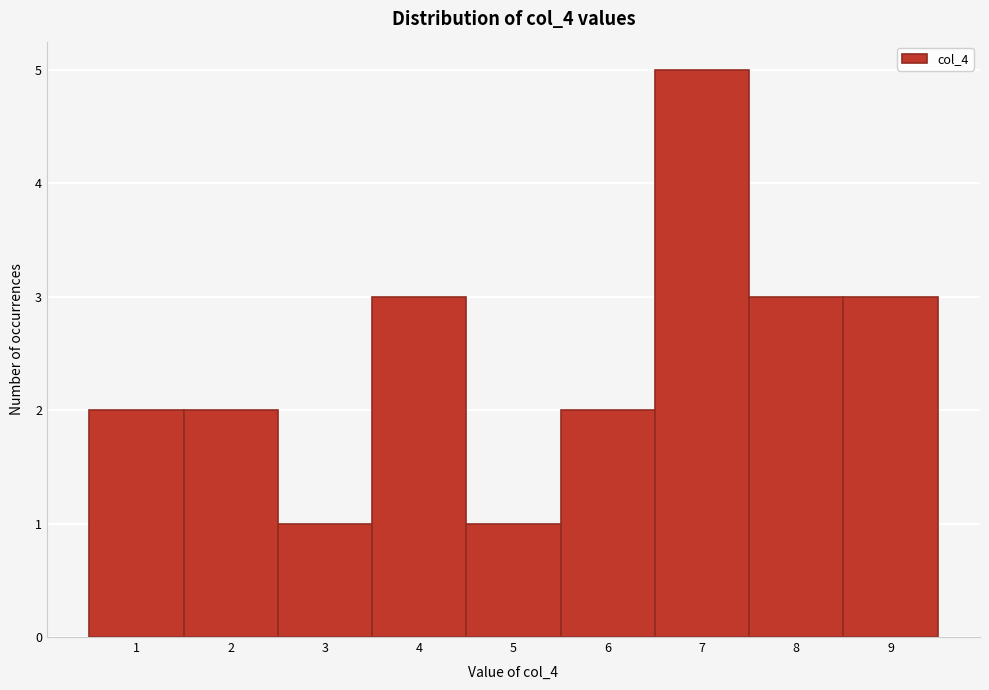

Reading left to right, list every bar in this chart as the range it spans on the x-axis followed by its height. The values are not printed on the chart, so give them approximately, as read against the axis.

0.5 to 1.5: 2
1.5 to 2.5: 2
2.5 to 3.5: 1
3.5 to 4.5: 3
4.5 to 5.5: 1
5.5 to 6.5: 2
6.5 to 7.5: 5
7.5 to 8.5: 3
8.5 to 9.5: 3